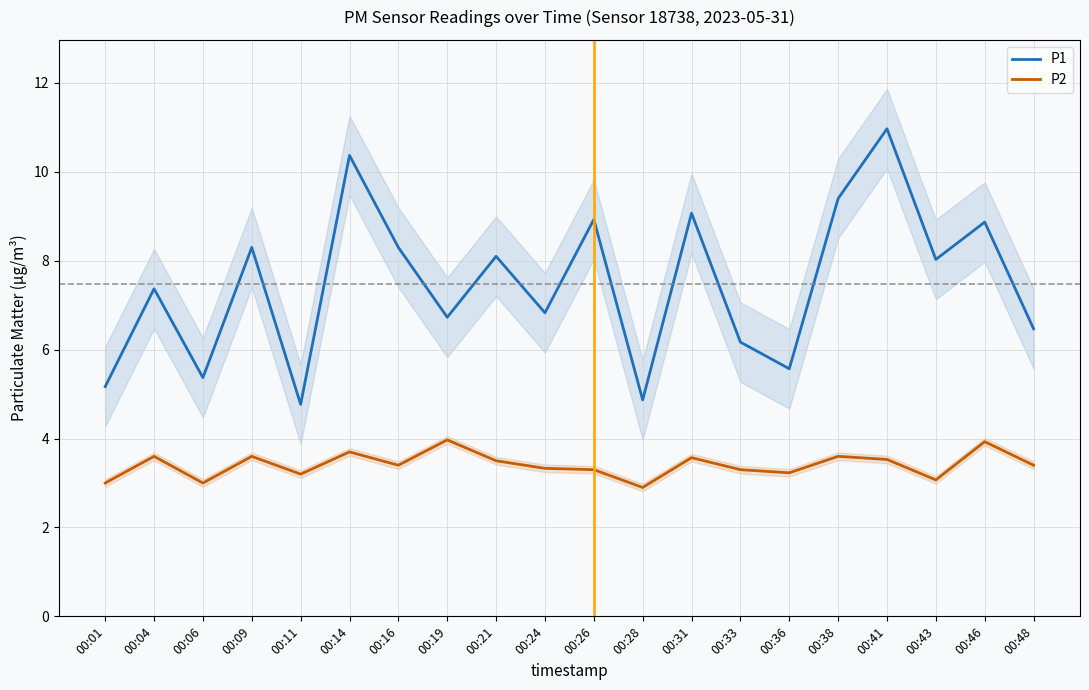

Which category has the lowest value in the P1 series?

00:11